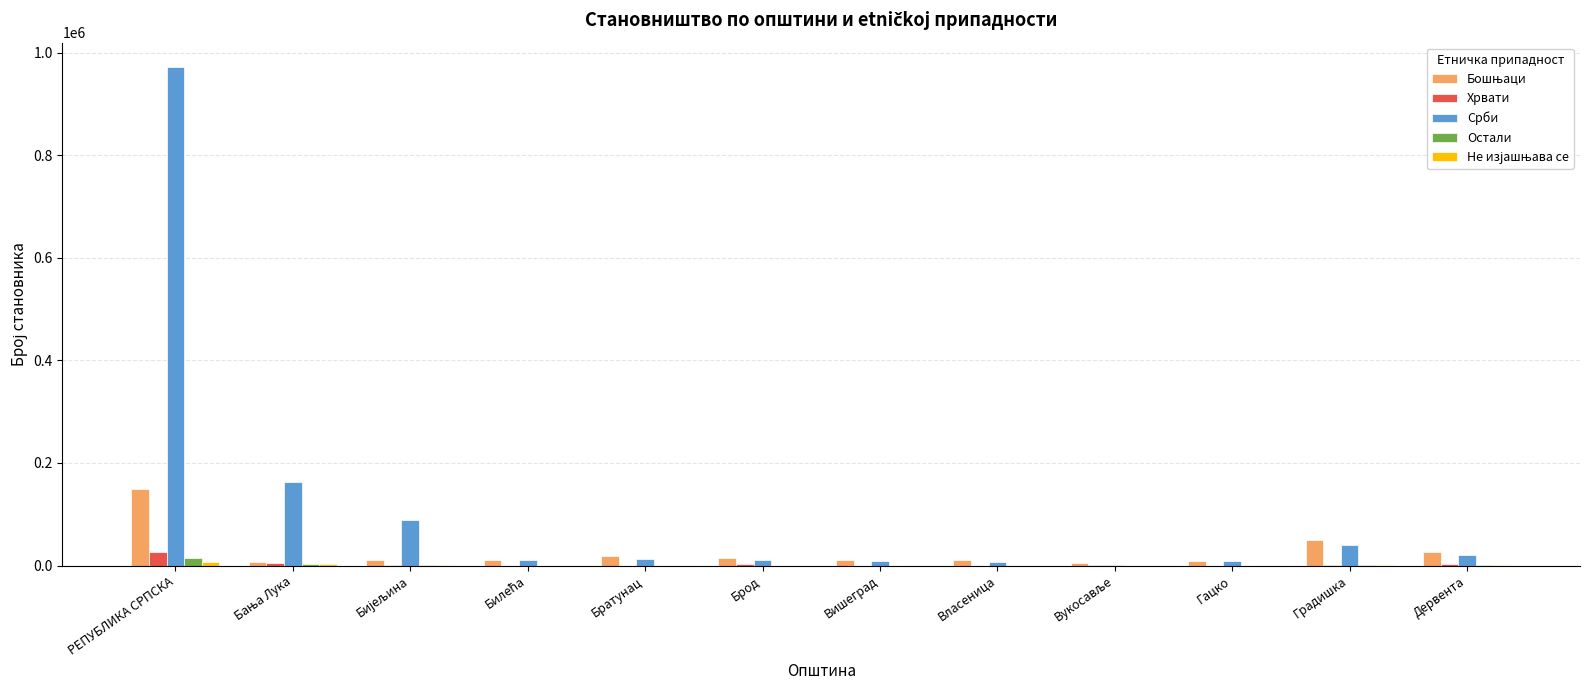

Which label corresponds to the largest value in the chart?

РЕПУБЛИКА СРПСКА